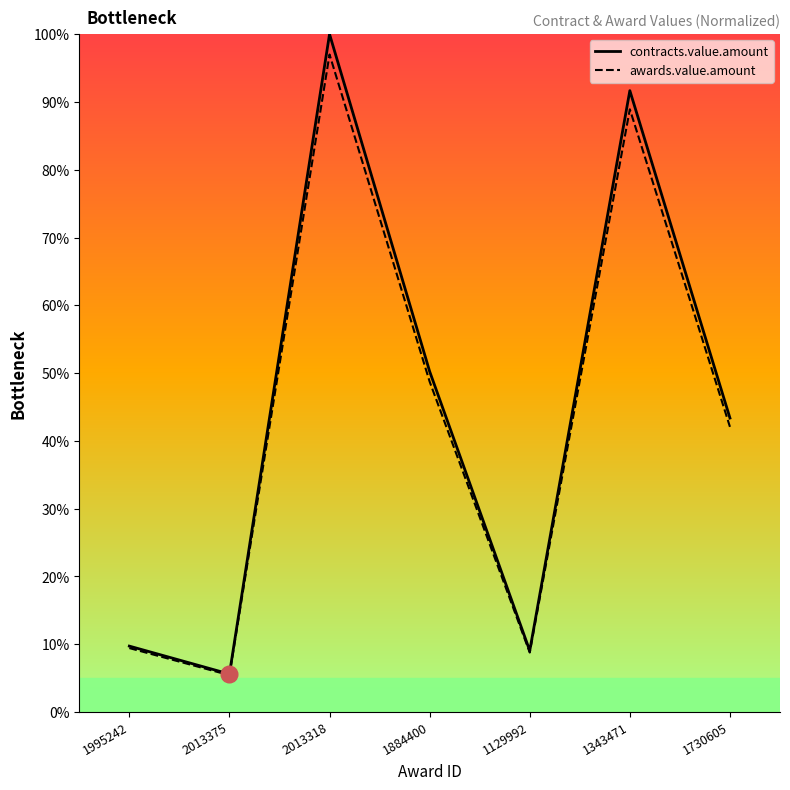

True or false: awards.value.amount has a value of 13.5 at 1730605.

False